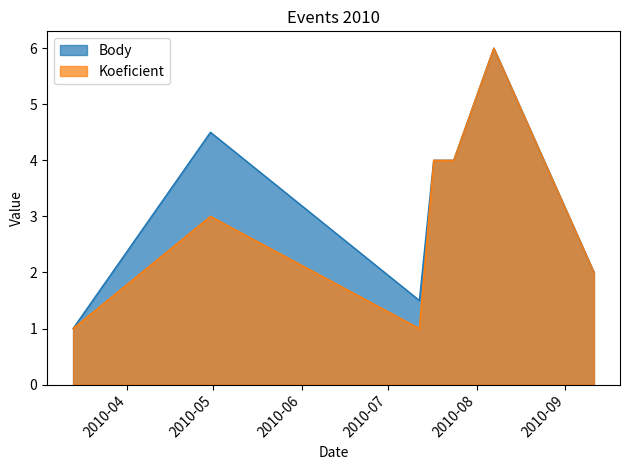

In Body, how many points are higher than both neighbors (excluding endpoints)?

2